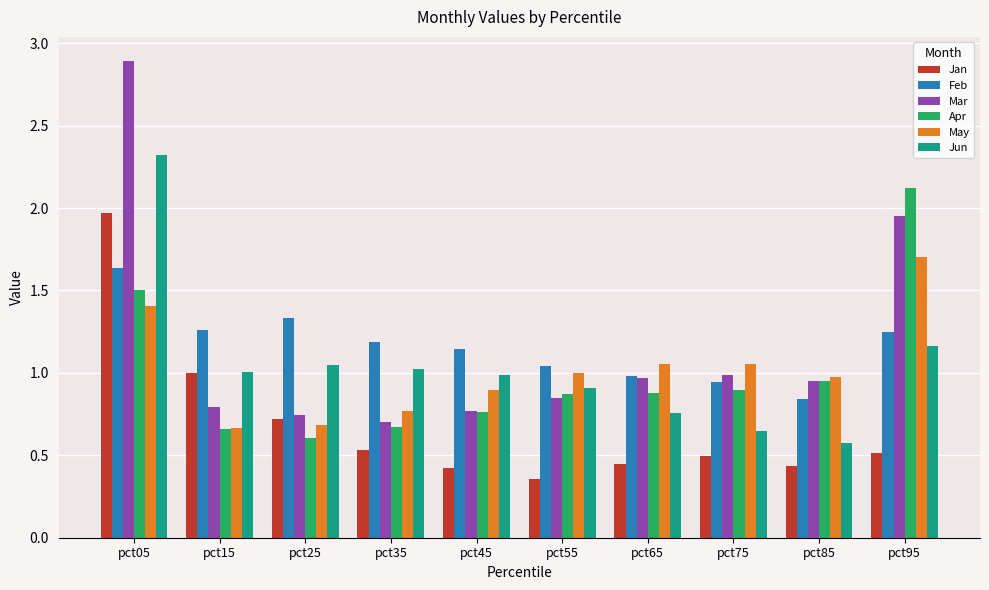

Which series has the widest spread of values?

Mar